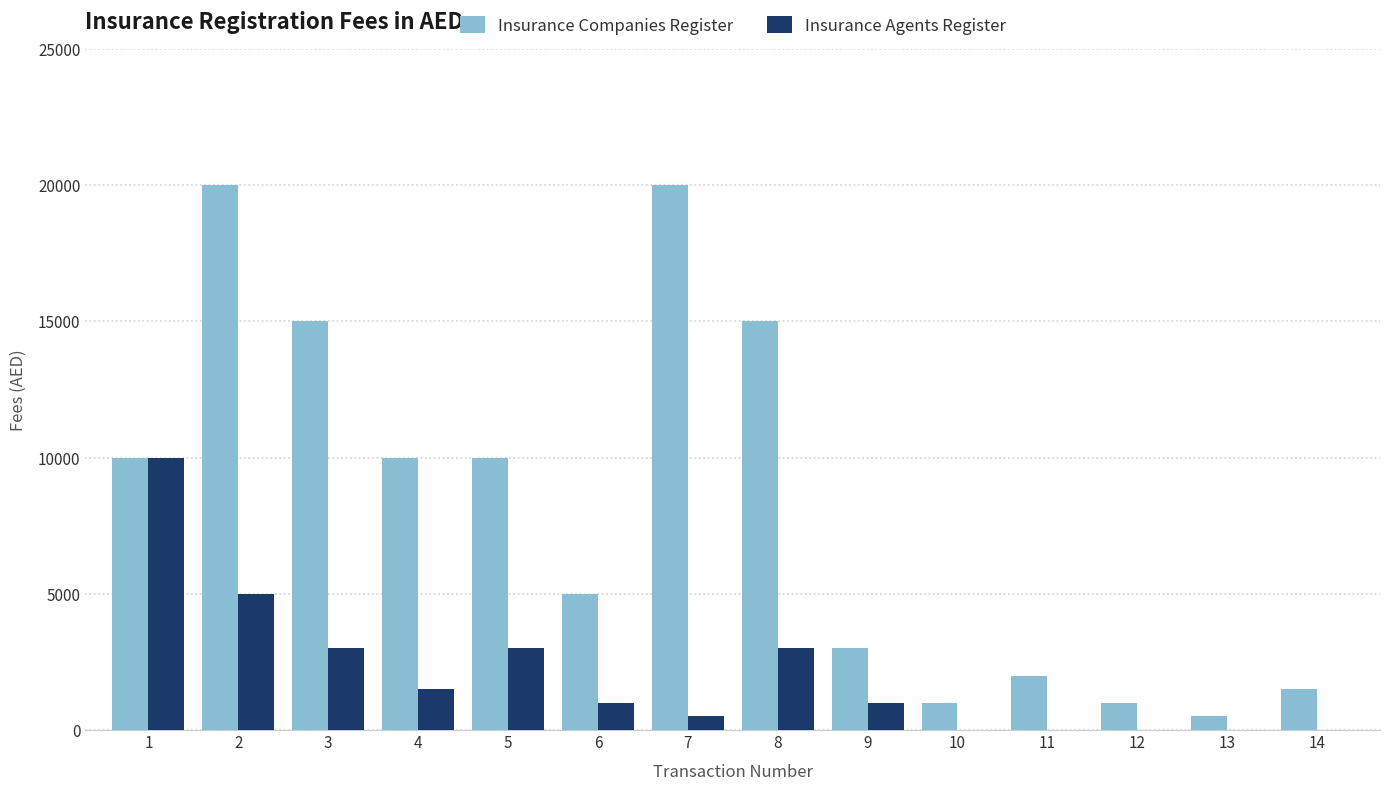

At which category is the sum across all series the highest?

2